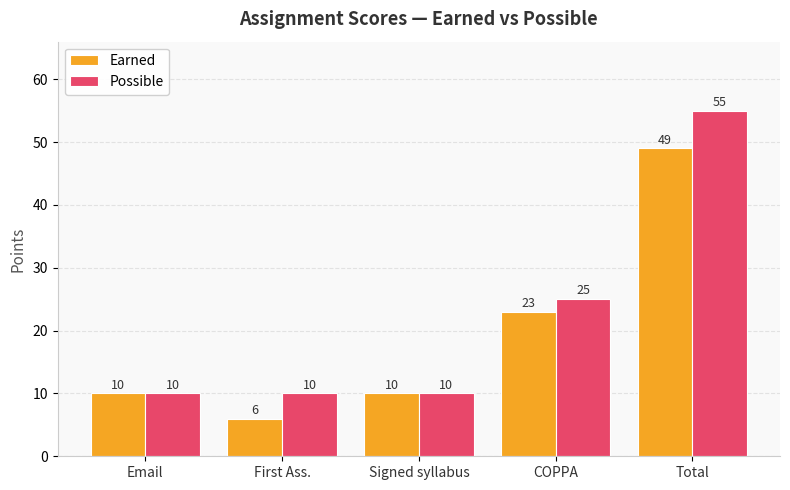

What is the label of the 4th bar from the left?

COPPA